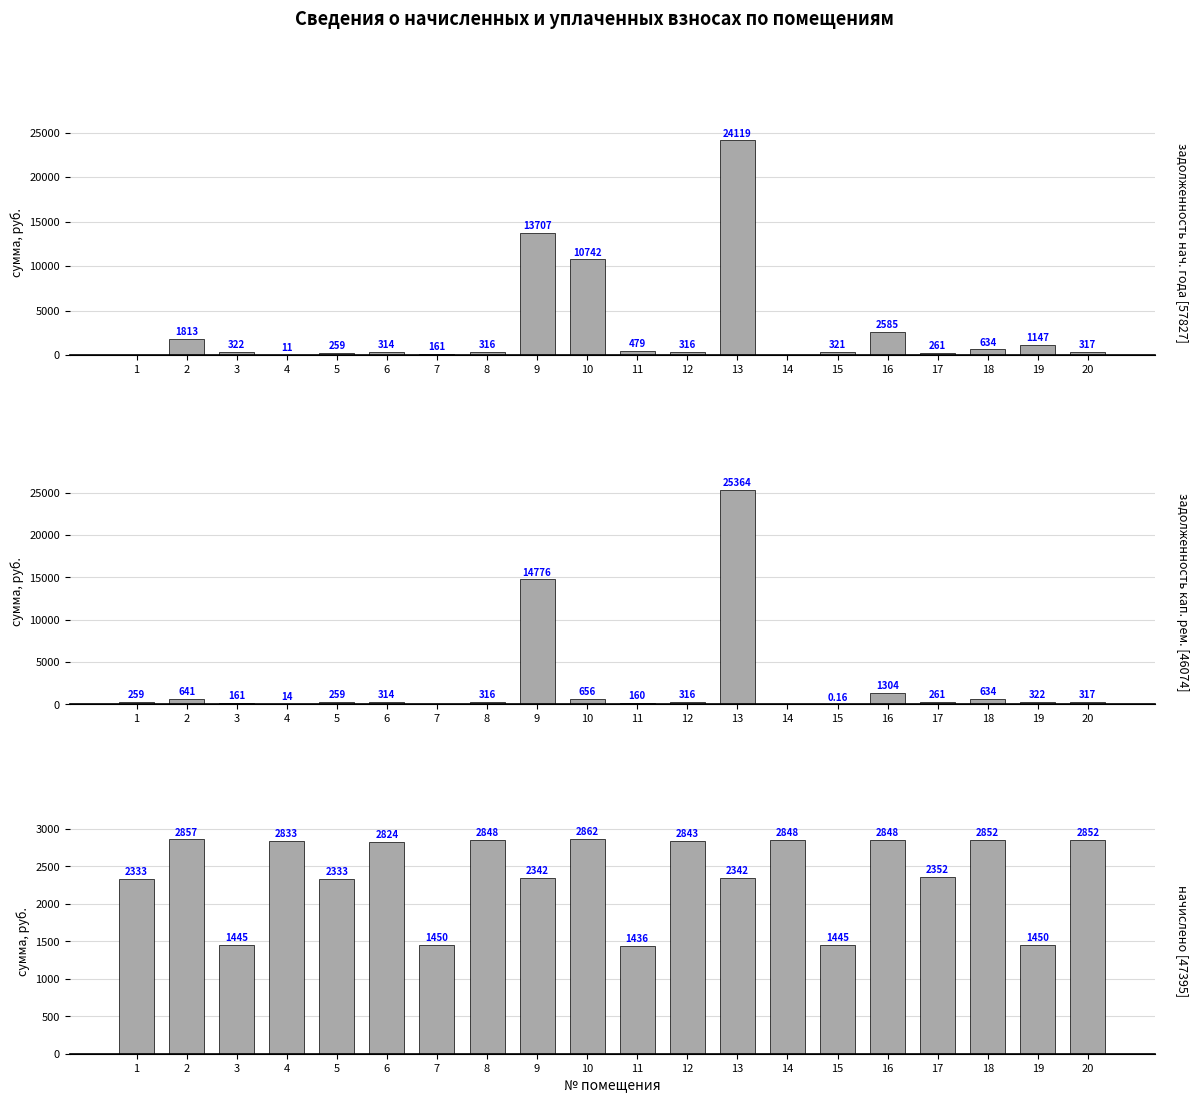

What is the sum of the начислено (col_3) values at 9 and 18?

5194.5